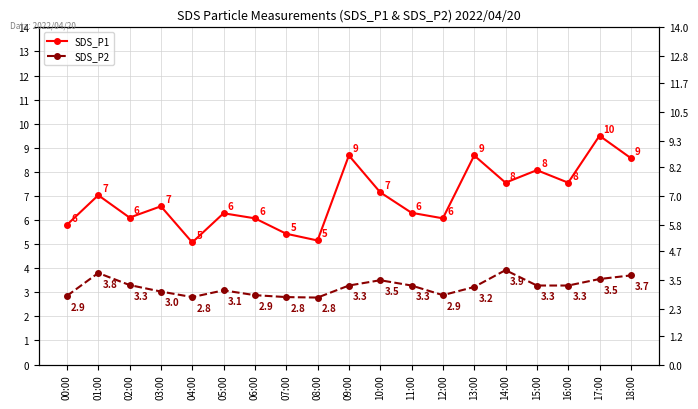

The SDS_P1 series shows 7.5 at 14:00. True or false?

True